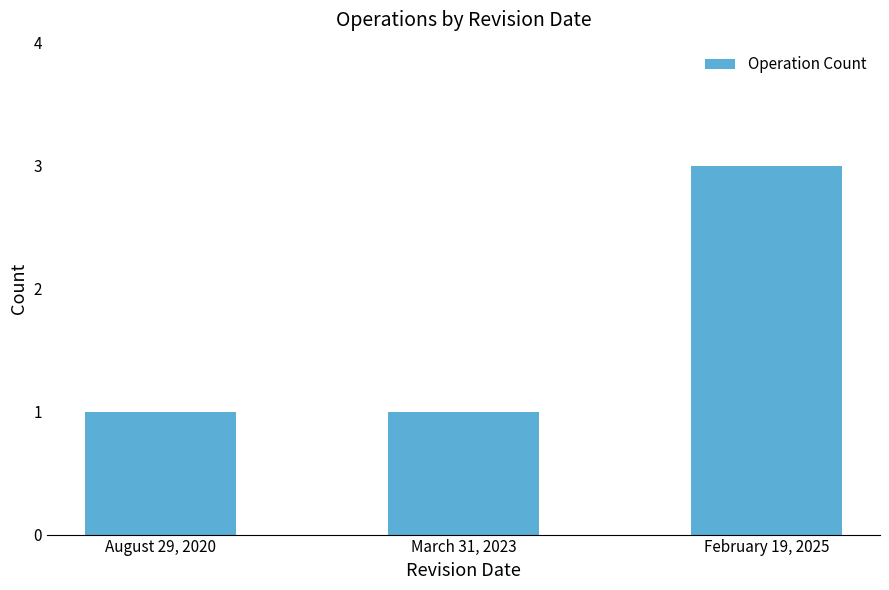

Reading right to left, extract all data points from this chart.

3	1	1